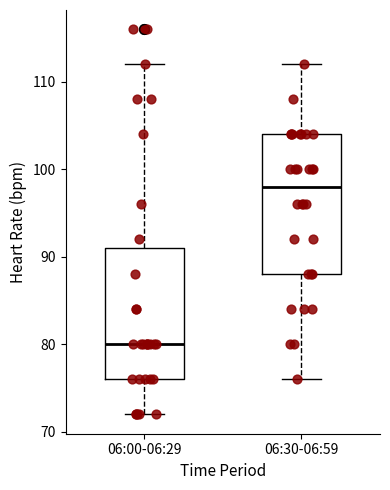

Where does the median line of the box for 06:30-06:59 sit on the y-axis? The values are not printed on the chart, so give them approximately, as read against the axis.

98